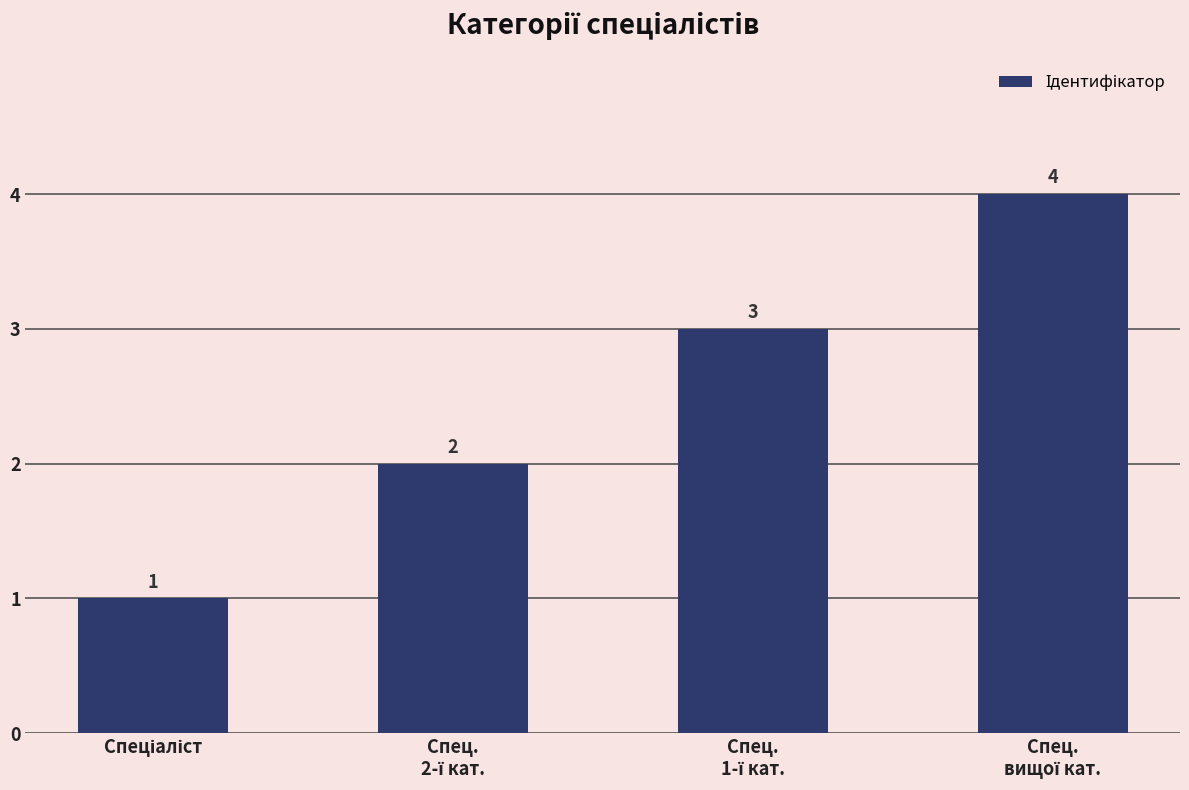

What is the value of the 4th bar from the left?

4